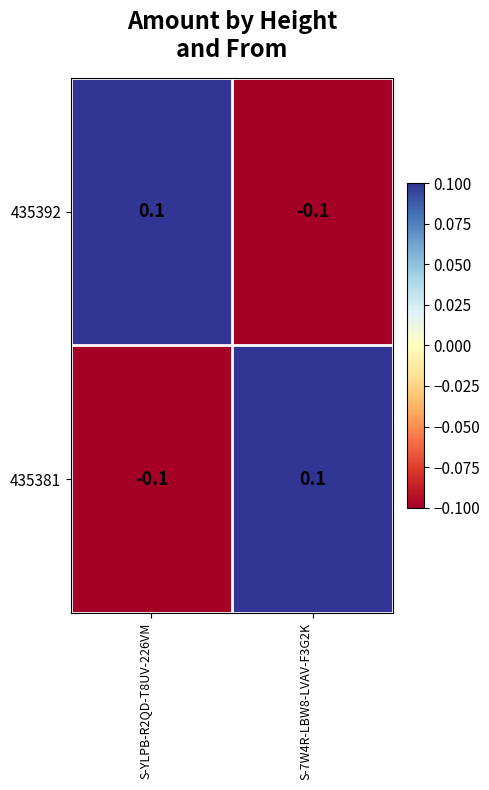

Rank the series at S-7W4R-LBW8-LVAV-F3G2K from lowest to highest value.

435392, 435381